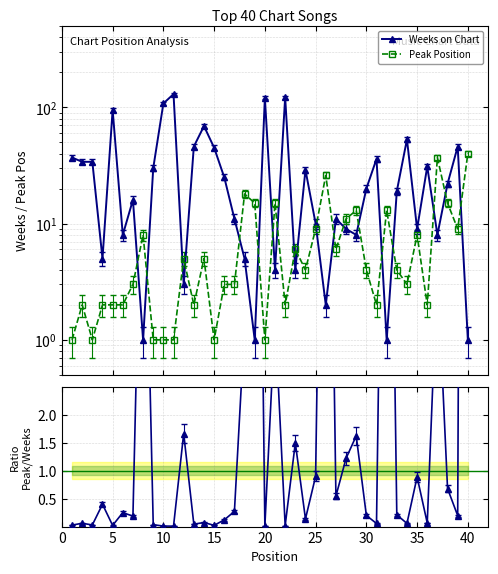

In Peak Position, how many points are lower than both neighbors (excluding endpoints)?

11